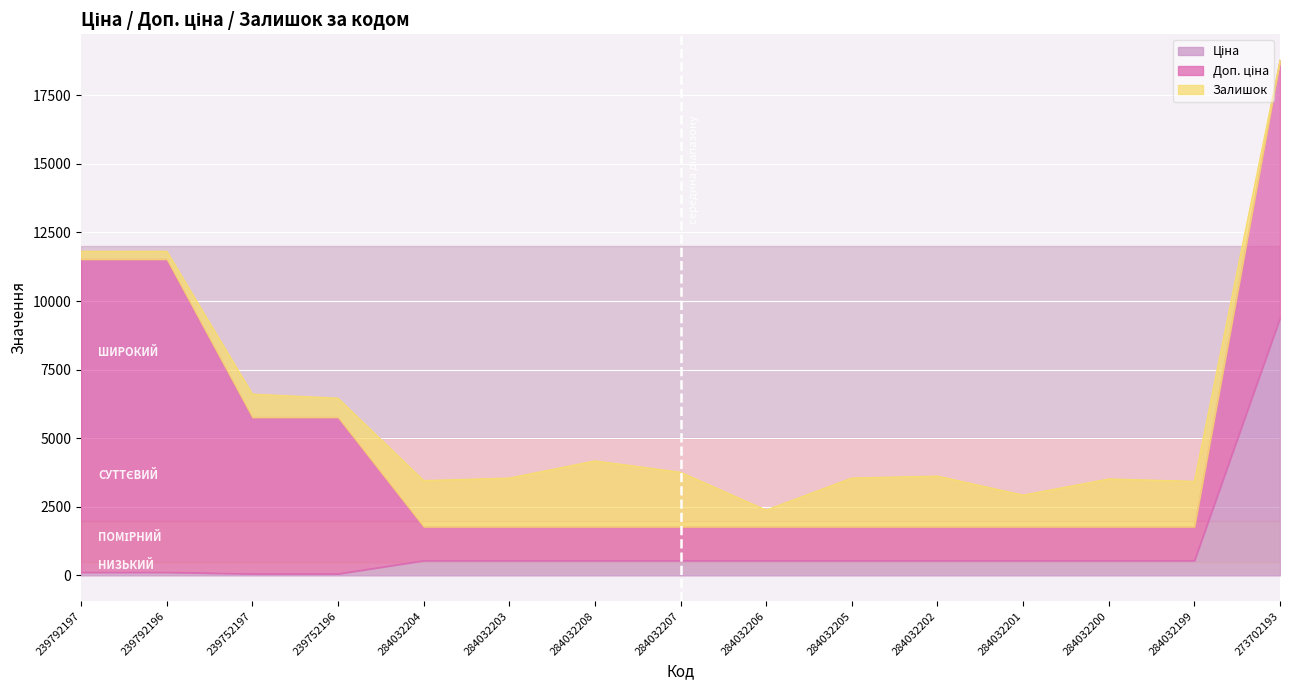

Is it true that Ціна equals 17.9 at 239752197?

False